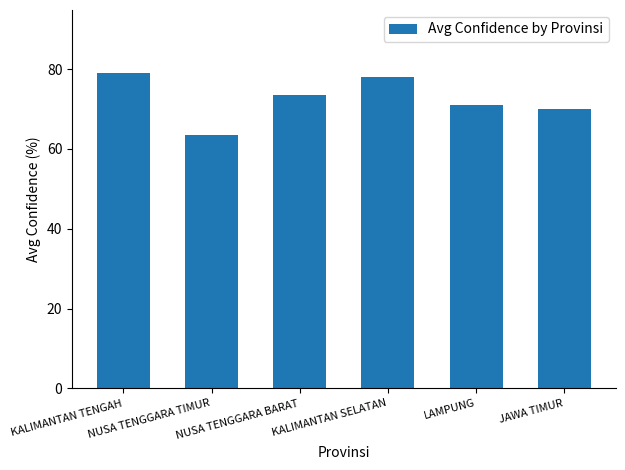

Which has a higher value, NUSA TENGGARA TIMUR or KALIMANTAN TENGAH?

KALIMANTAN TENGAH